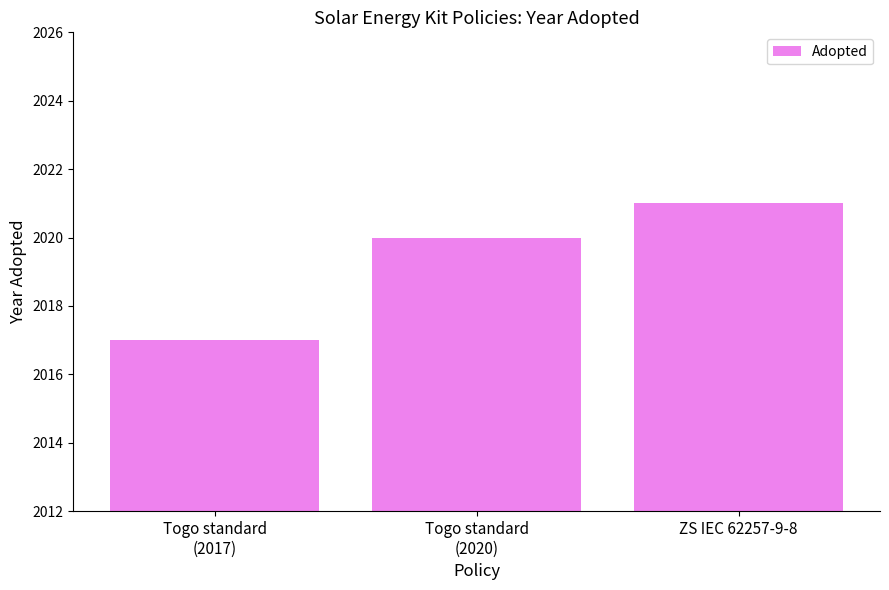

What is the change in value from Togo standard
(2017) to Togo standard
(2020)?

+3